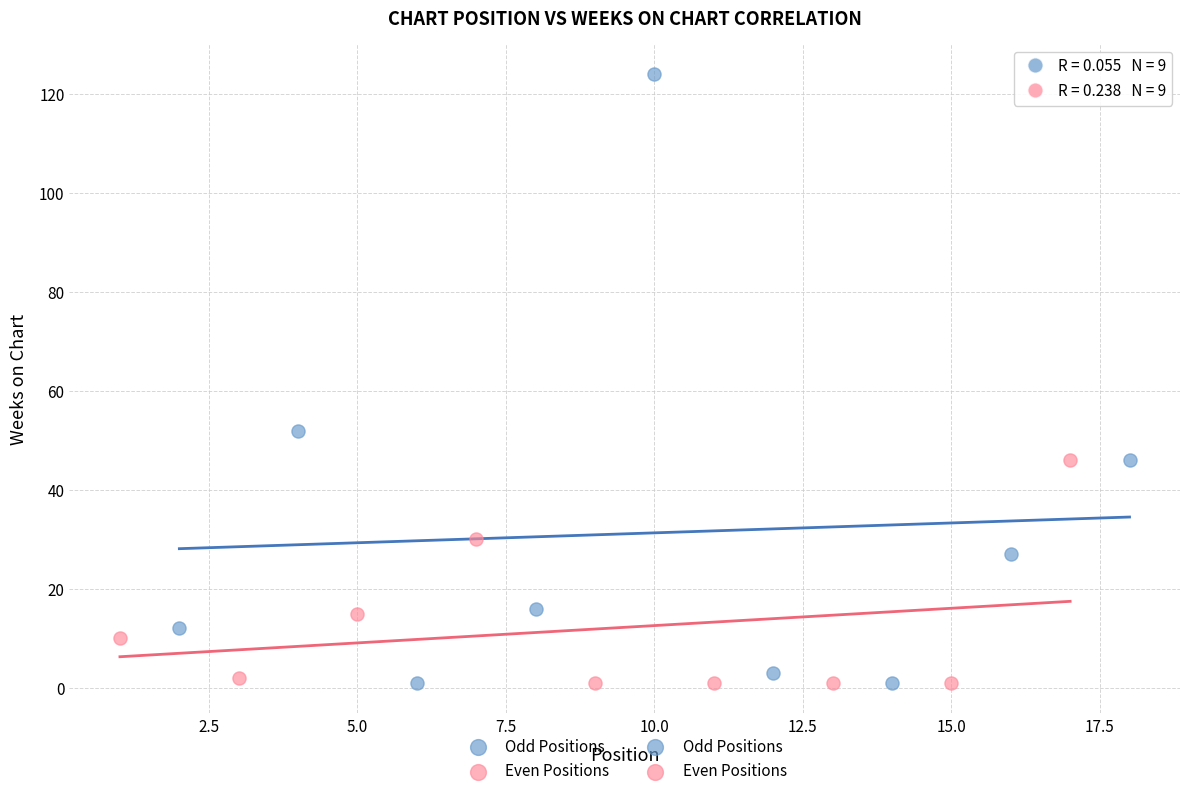

Which series reaches the maximum Y coordinate?

Odd Positions